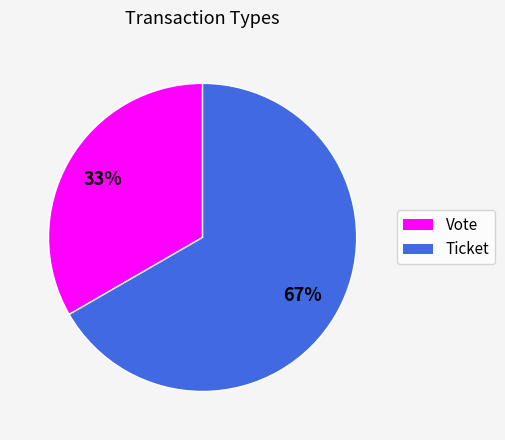

How many segments does this pie chart have?

2